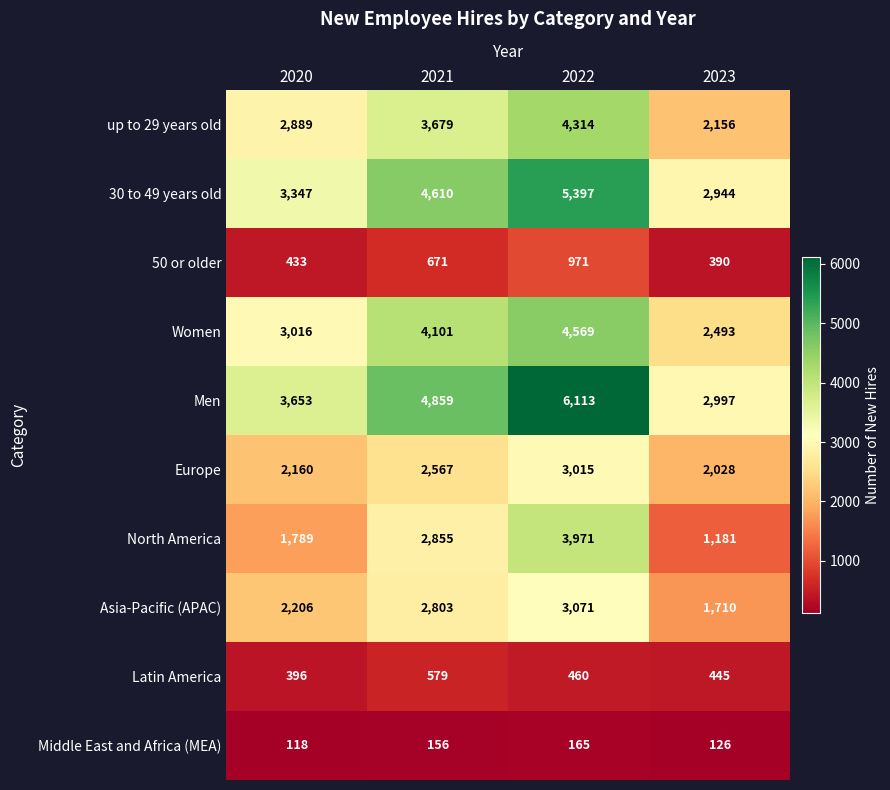

Count the Men values in the range 3653 to 6113.

3